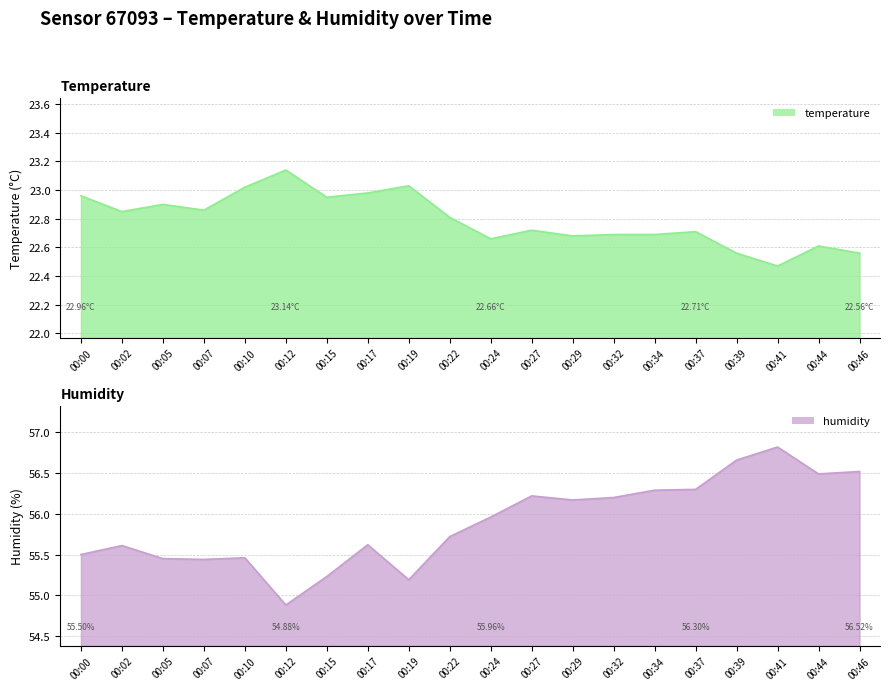

The value of temperature at 00:29 is 39.1. True or false?

False